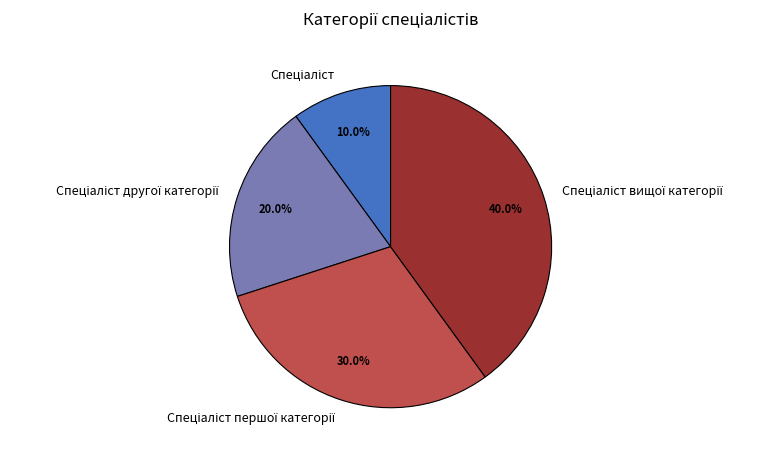

Is there a majority slice in this chart?

No